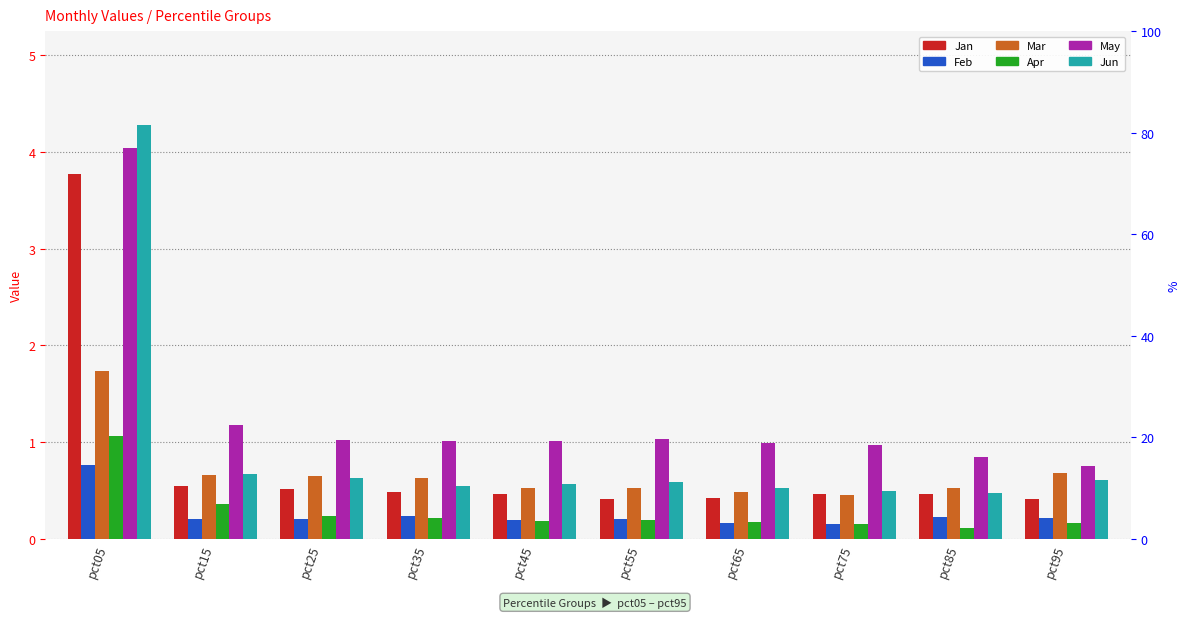

What is the total value across all series at pct45?

2.9